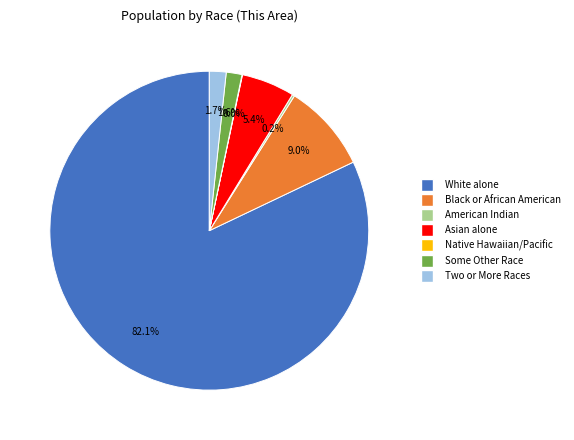

Is there a majority slice in this chart?

Yes